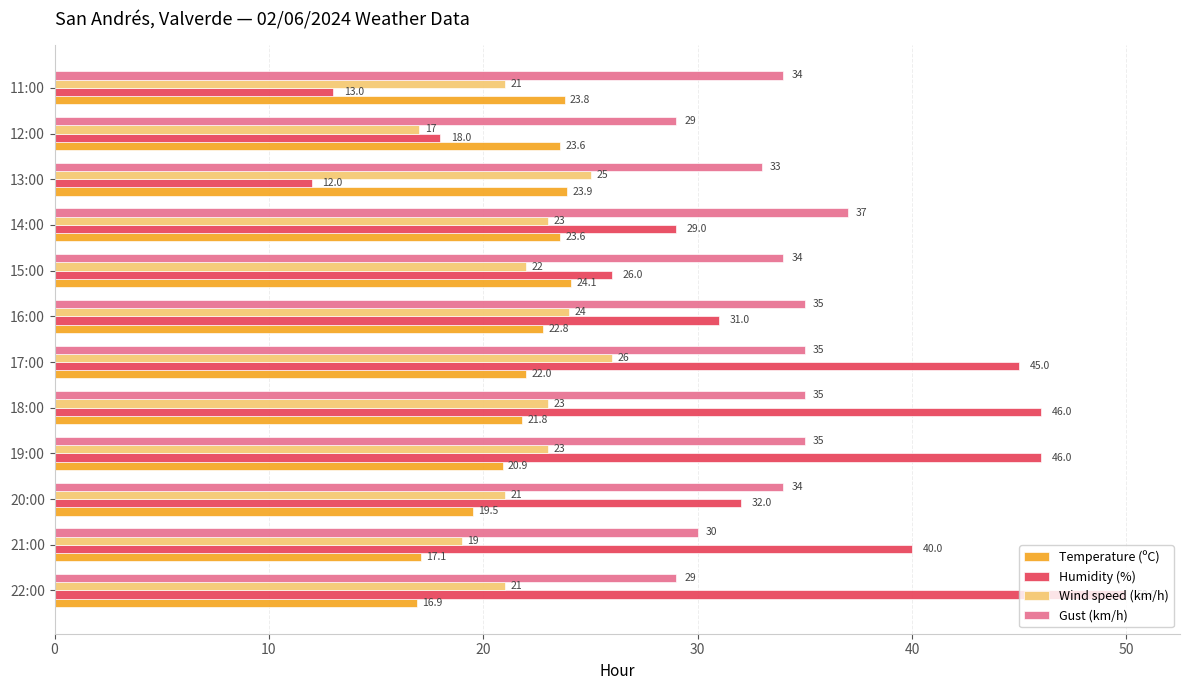

True or false: Wind speed (km/h) has a value of 21.0 at 11:00.

True